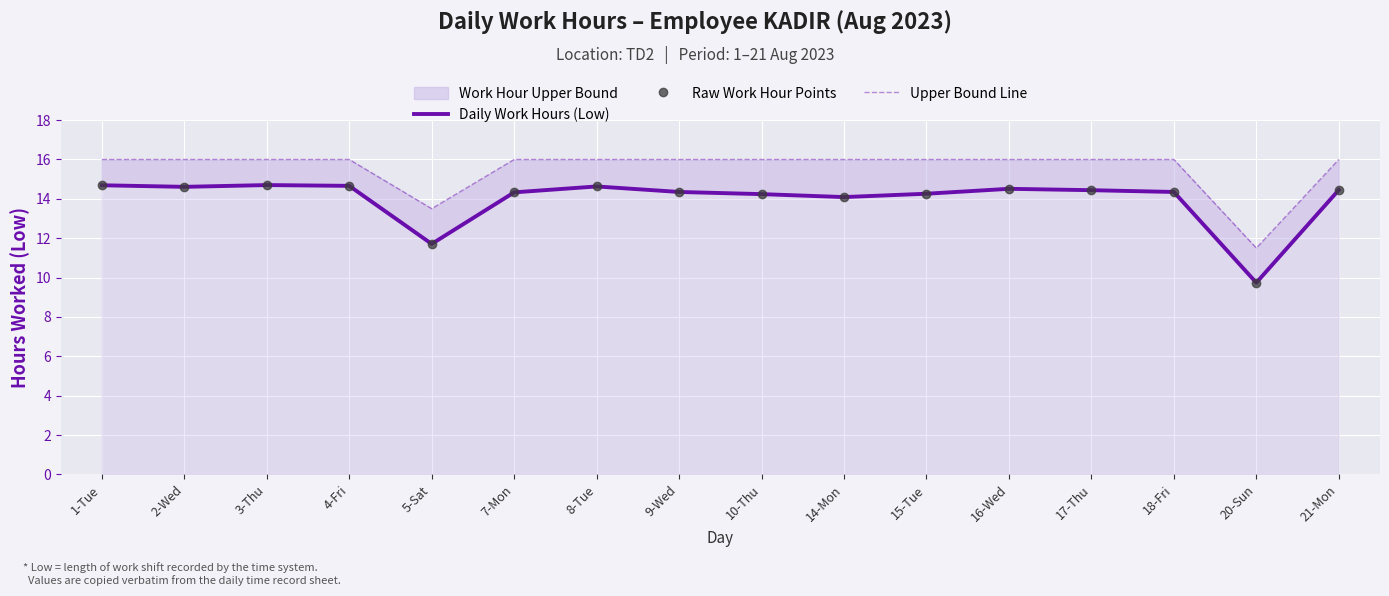

True or false: Upper Bound Line and Daily Work Hours (Low) intersect in this chart.

False